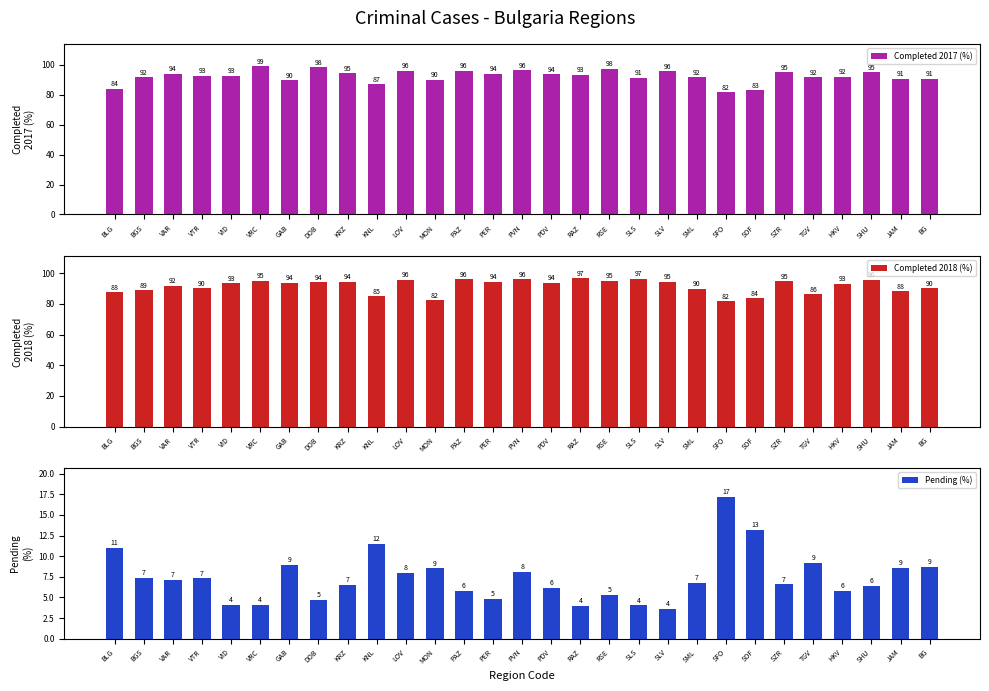

What is the difference between the highest and lowest values at VAR?

86.9